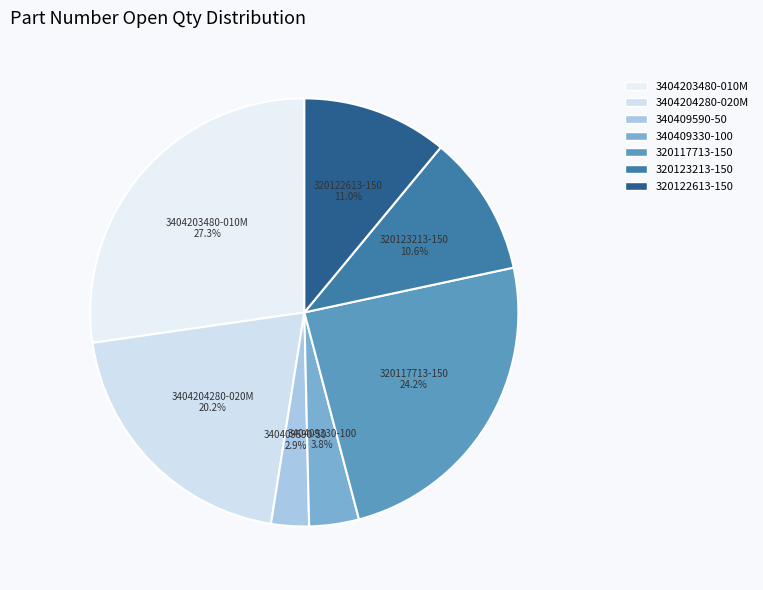

How many segments does this pie chart have?

7